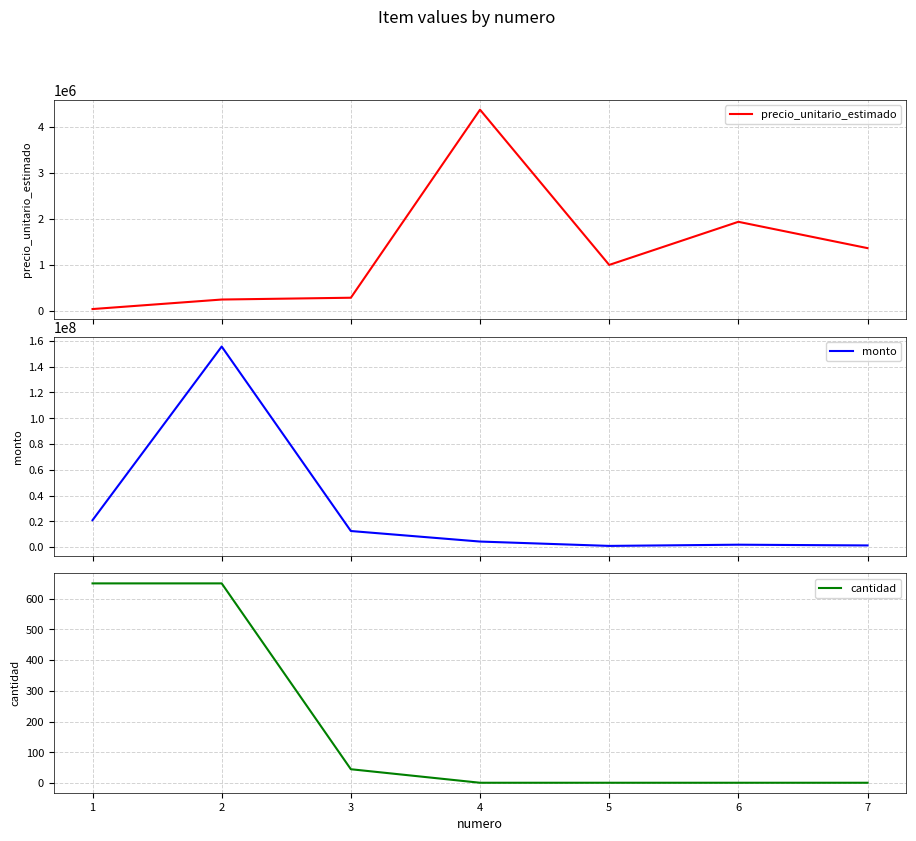

What is the maximum value for cantidad?

650